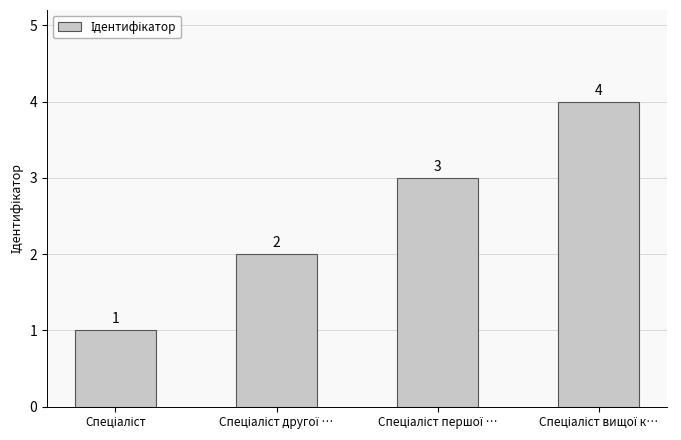

What is the sum of all values?

10